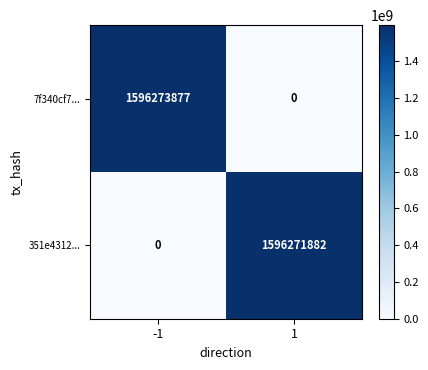

Which series changed the most between -1 and 1?

7f340cf7...